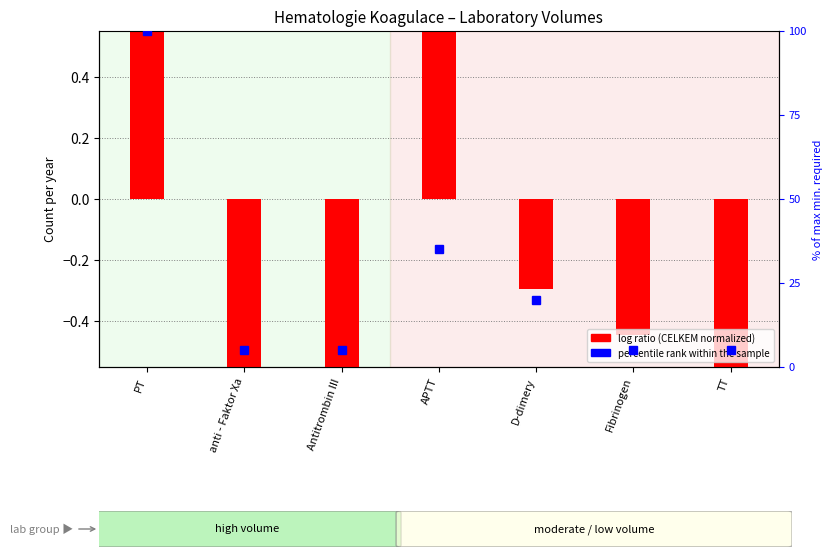

Is the value of percentile rank within the sample at APTT greater than the value of log ratio (CELKEM normalized) at anti - Faktor Xa?

Yes